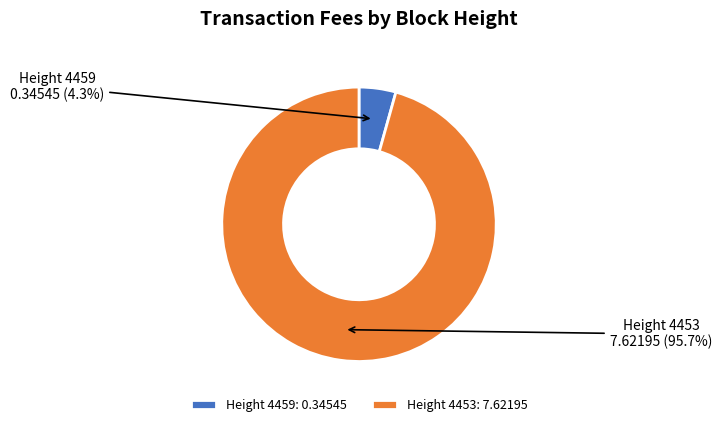

Count the number of slices in the pie.

2